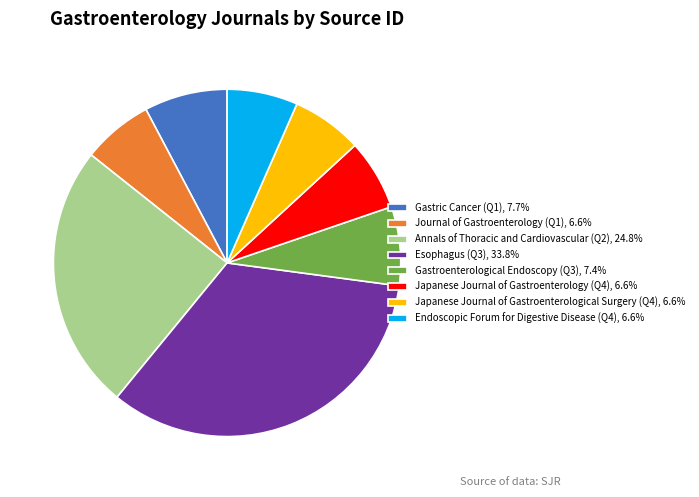

Does Journal of Gastroenterology (Q1), 6.6% represent more than half of the total?

No